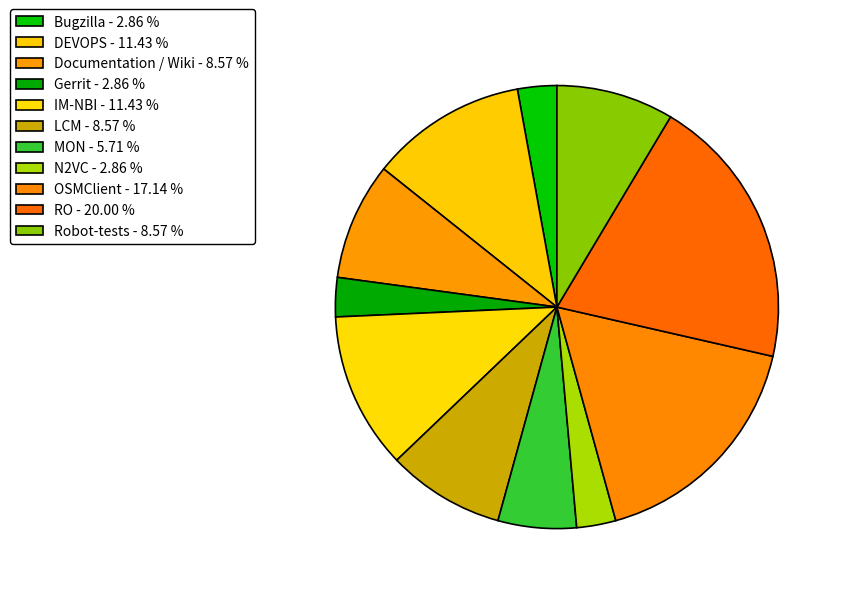

Count the number of slices in the pie.

11